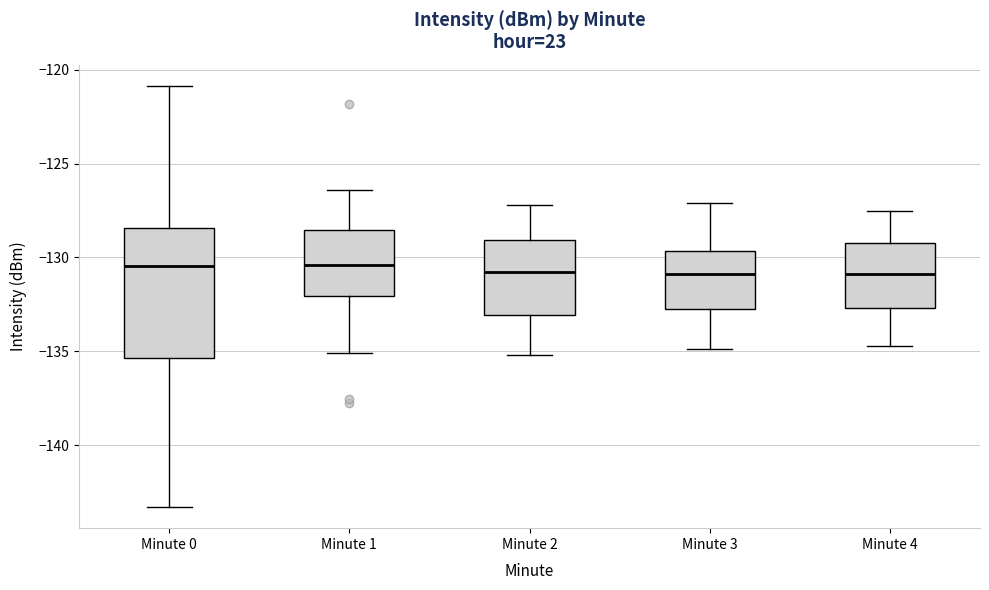

Comparing the boxes themselves (not the whiskers), which one is the tallest?

Minute 0